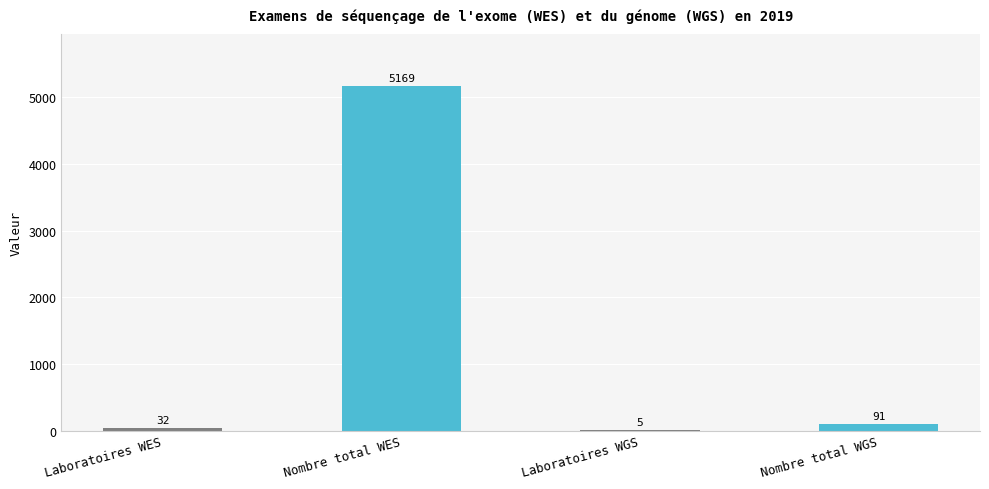

Reading left to right, what are all the values shown in this chart?

32	5169	5	91